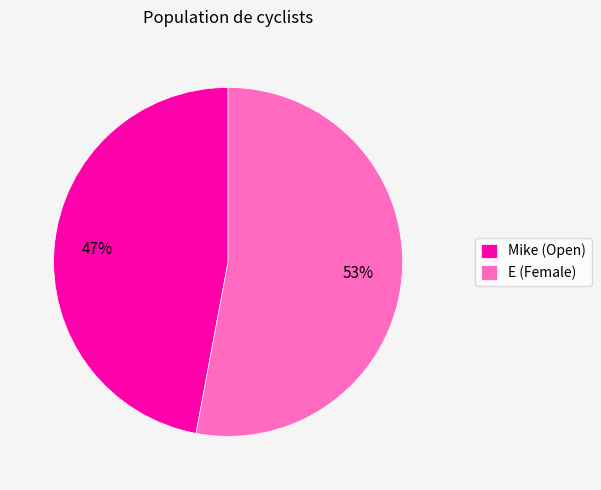

Is it true that E is 53% of the pie?

True